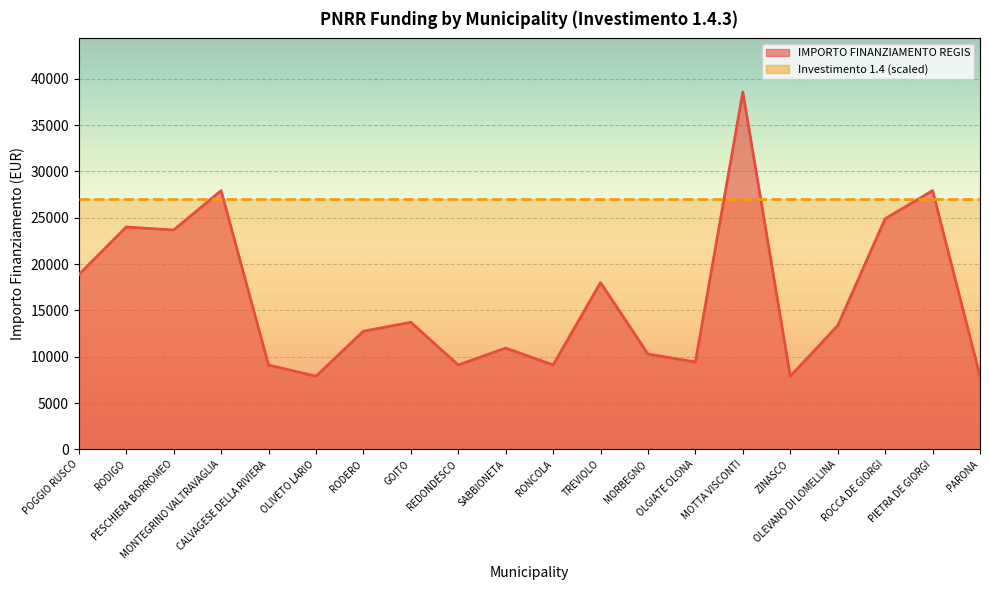

Which has a higher value, PESCHIERA BORROMEO or OLGIATE OLONA?

PESCHIERA BORROMEO